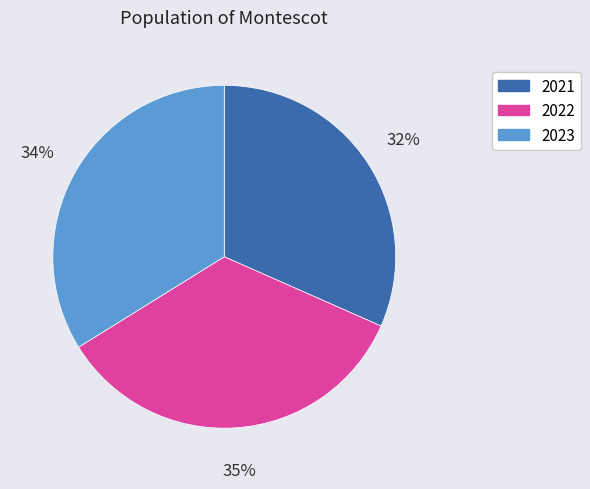

How many slices are in this pie chart?

3